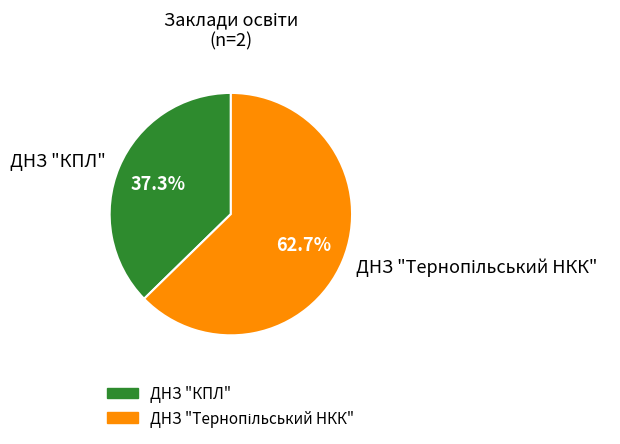

To the nearest percent, what percentage of the pie is ДНЗ "КПЛ"?

37%